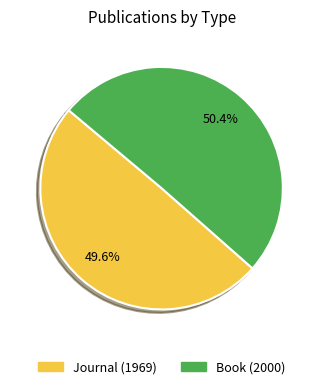

Does Book (2000) represent more than half of the total?

Yes